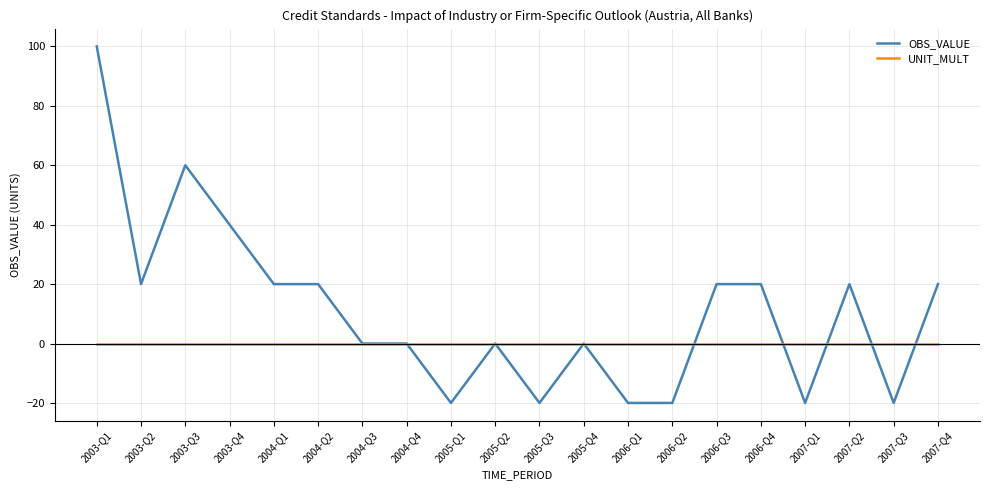

Which series changed the most between 2003-Q1 and 2007-Q1?

OBS_VALUE